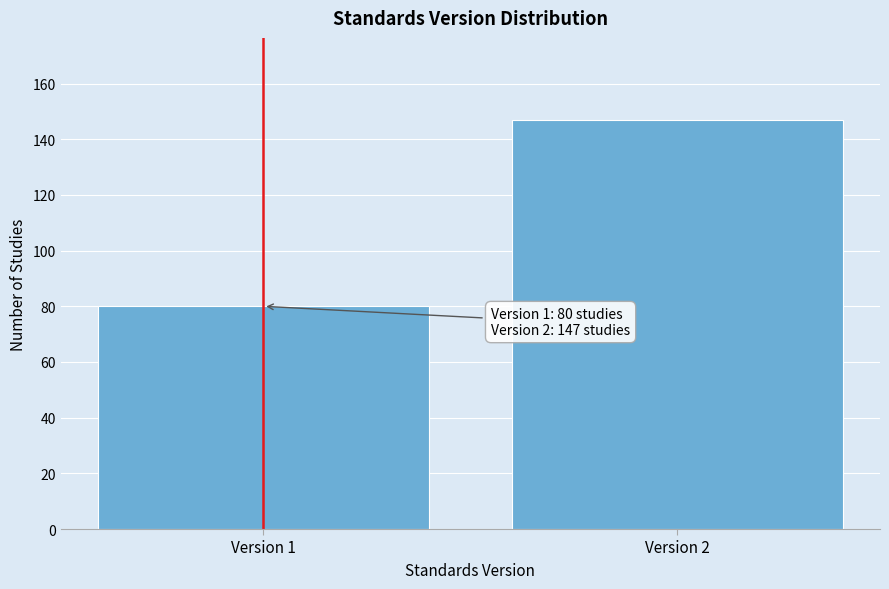

Reading left to right, what are all the values shown in this chart?

80	147